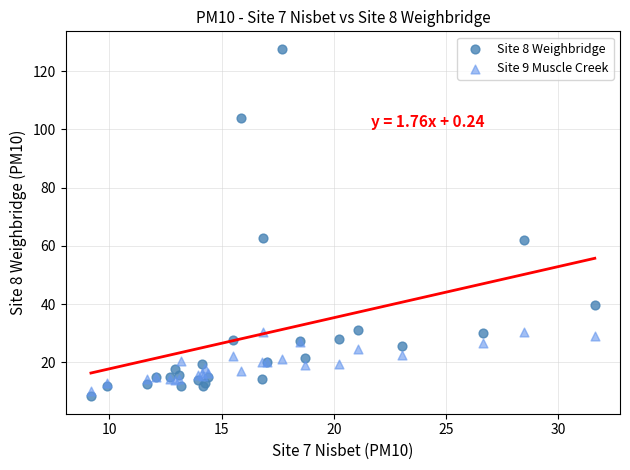

What is the X range (max minus min) for the scatter plot?

22.4